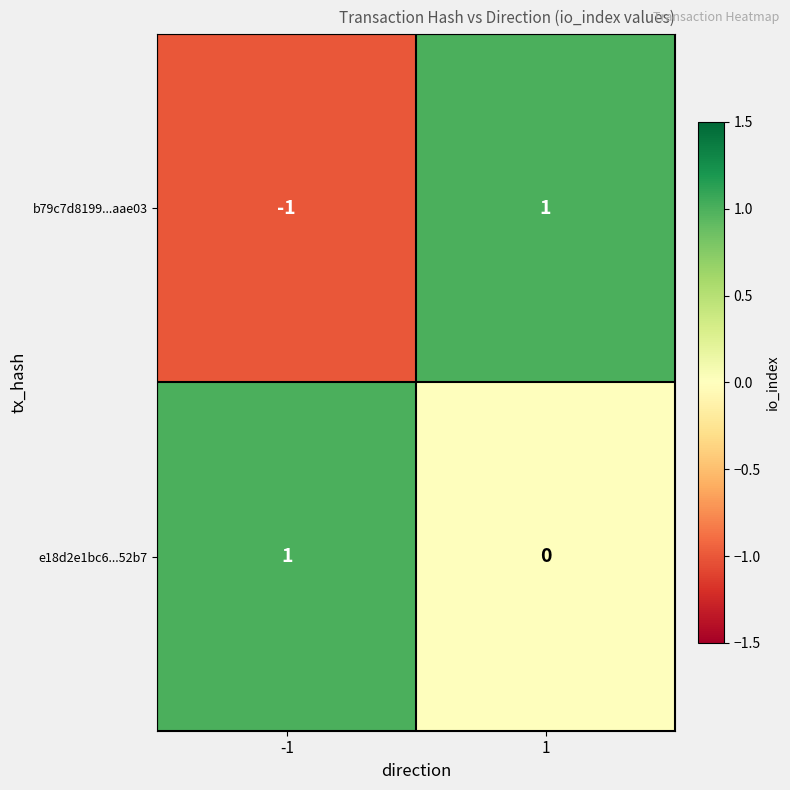

How many data points does each series have?

2